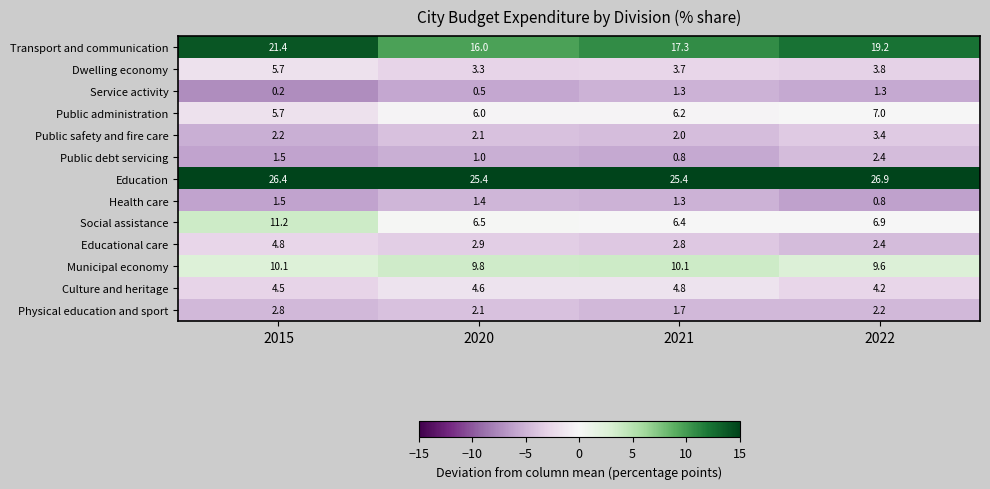

What is the sum of the Public administration values at 2021 and 2022?

13.2